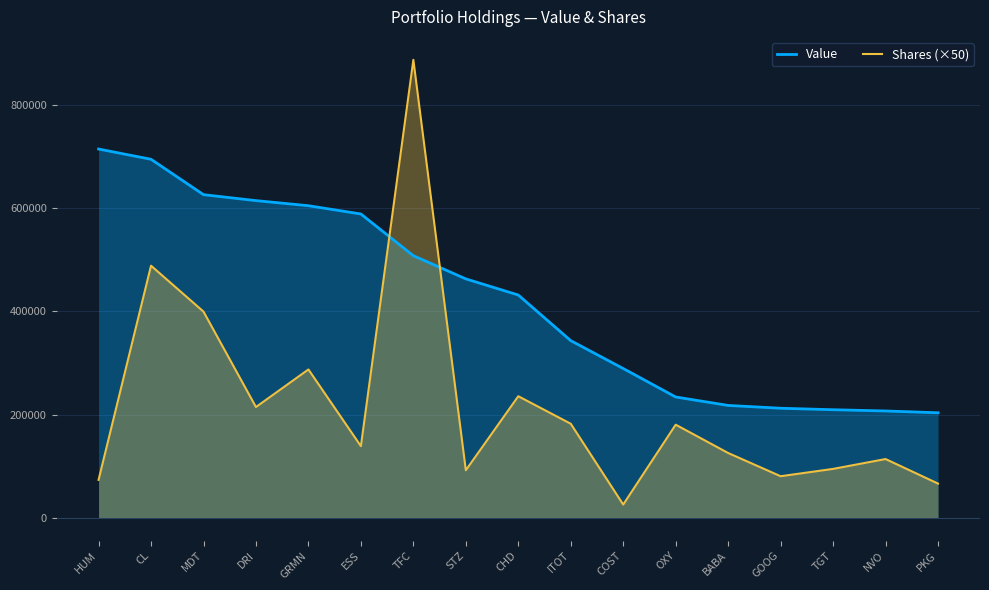

What is the label of the 15th point from the right?

MDT